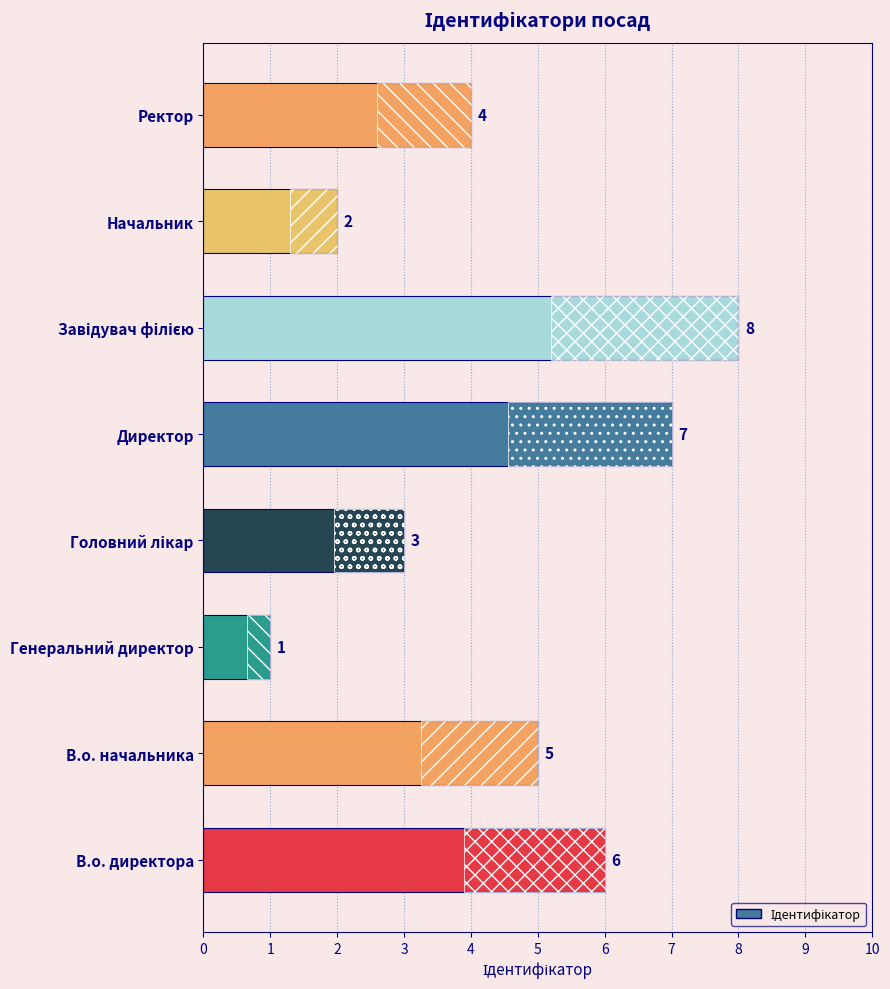

The chart shows a value of 1 at Ректор. True or false?

False